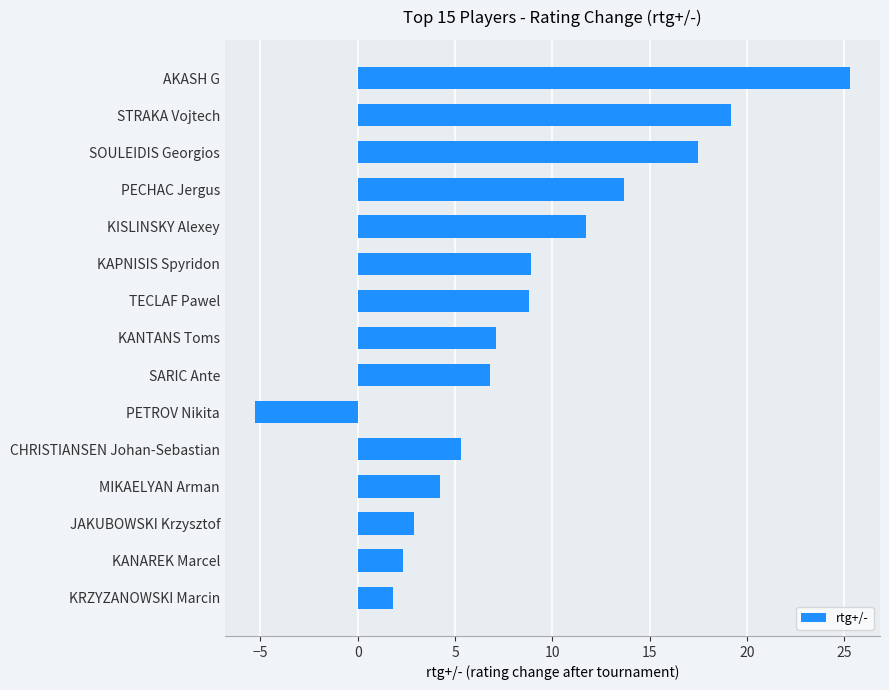

What is the maximum value shown in the chart?

25.3